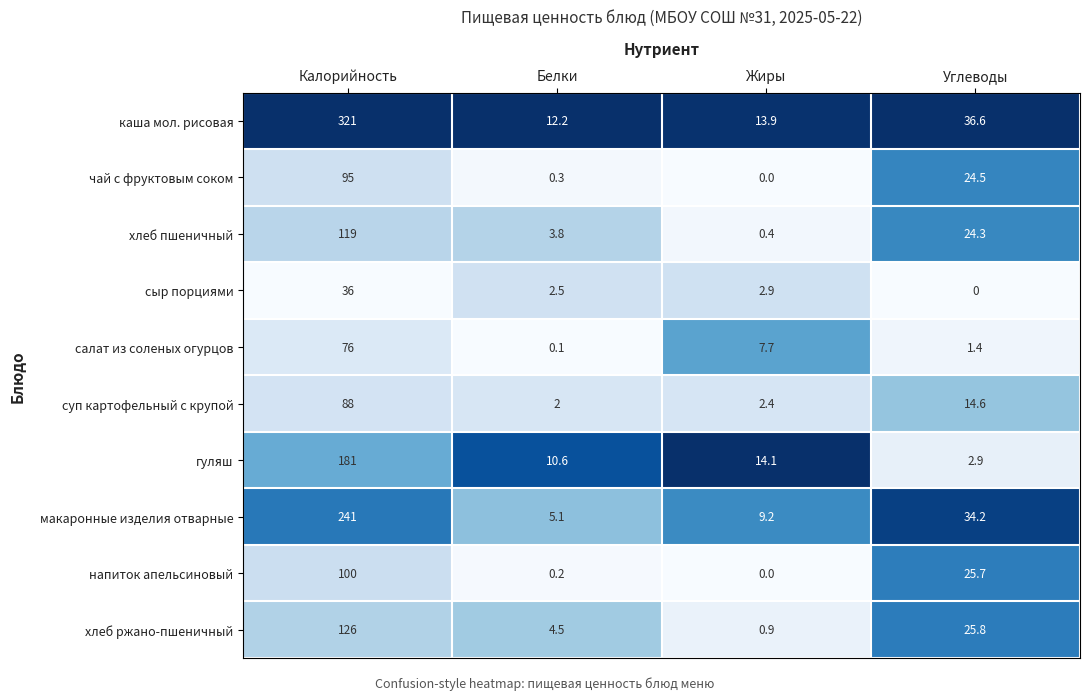

List the series in order of their peak value, lowest first.

сыр порциями, салат из соленых огурцов, суп картофельный с крупой, чай с фруктовым соком, напиток апельсиновый, хлеб пшеничный, хлеб ржано-пшеничный, гуляш, макаронные изделия отварные, каша мол. рисовая